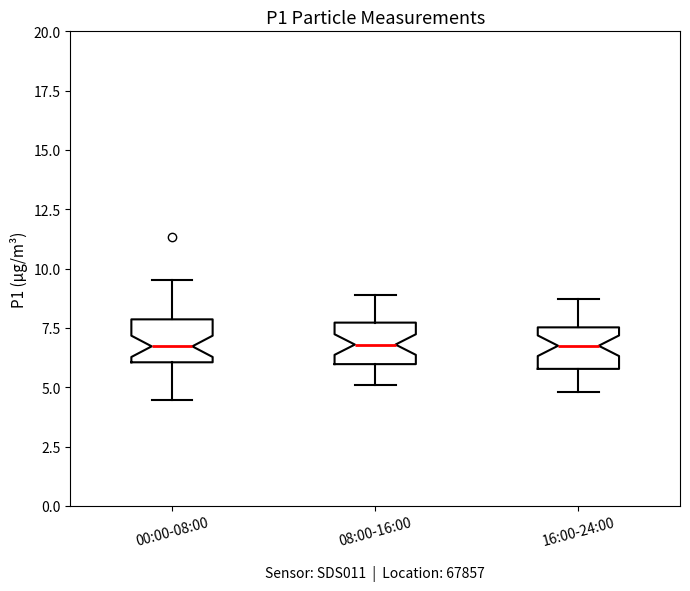

Reading left to right, read every box against the y-axis: the position of its median line, the range the box covers, and the ends of its whiskers. The values are not printed on the chart, so give them approximately, as read against the axis.

00:00-08:00: median 6.5, box 6.0 to 8.0, whiskers 4.5 to 9.5
08:00-16:00: median 7.0, box 6.0 to 7.5, whiskers 5.0 to 9.0
16:00-24:00: median 7.0, box 6.0 to 7.5, whiskers 5.0 to 8.5